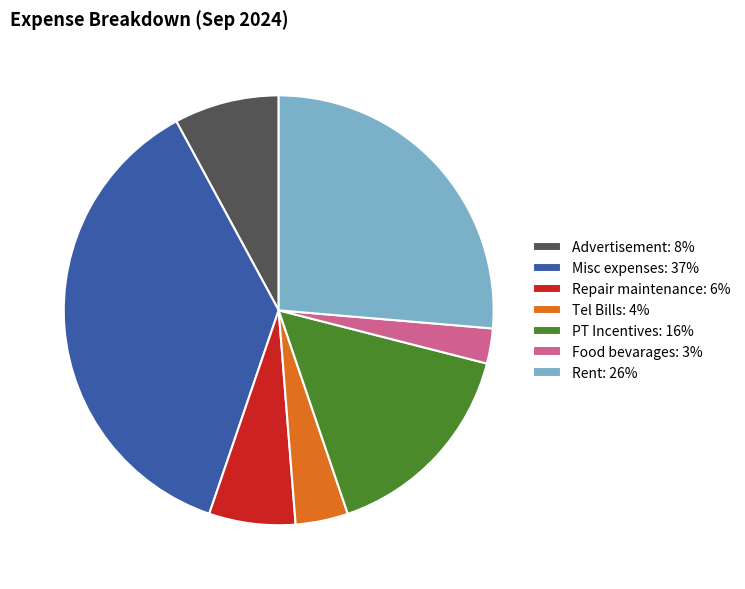

Do PT Incentives: 16% and Advertisement: 8% together represent more than half of the pie?

No